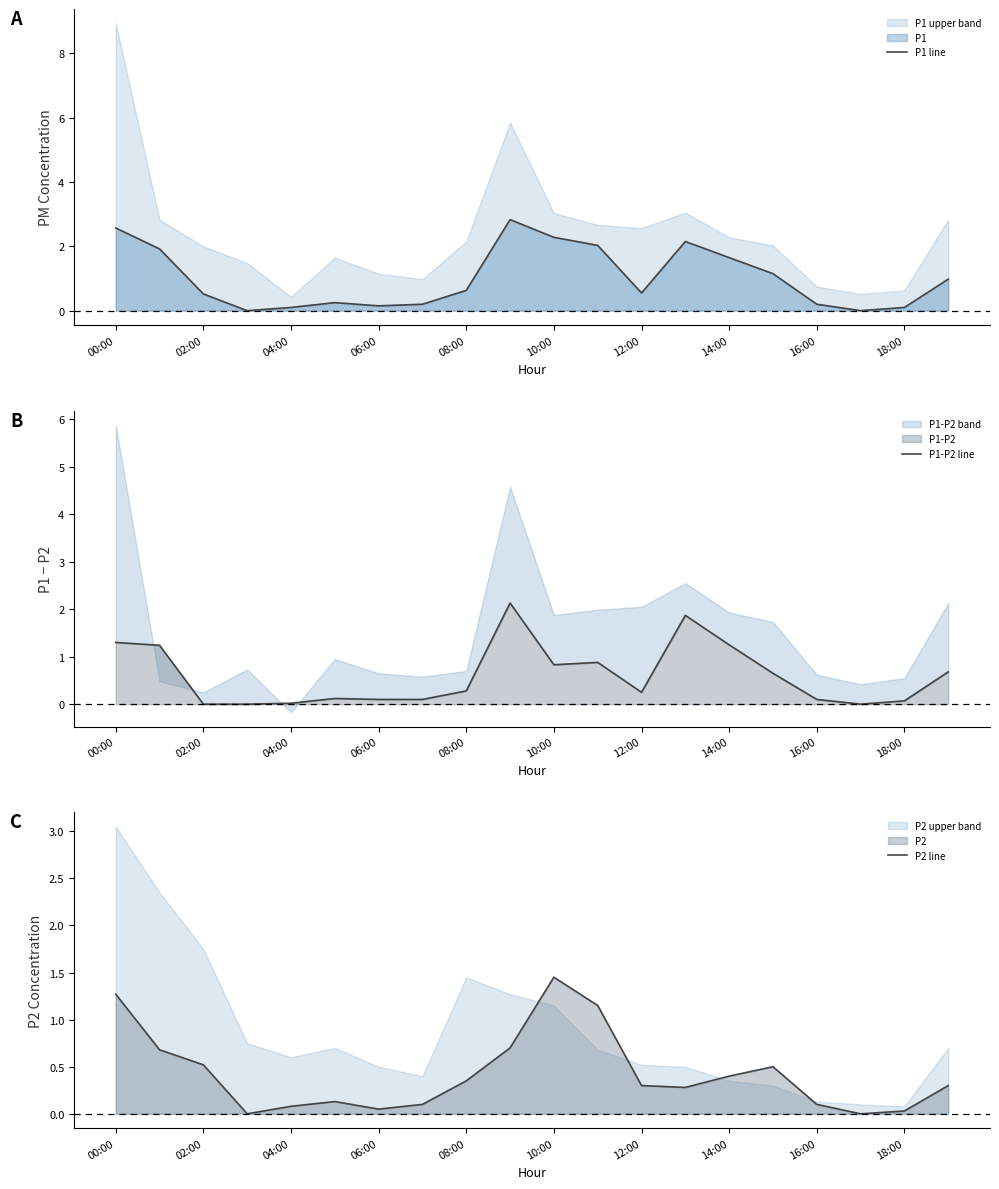

What is the difference between the P2 line values at 00:00 and 14:00?

0.9